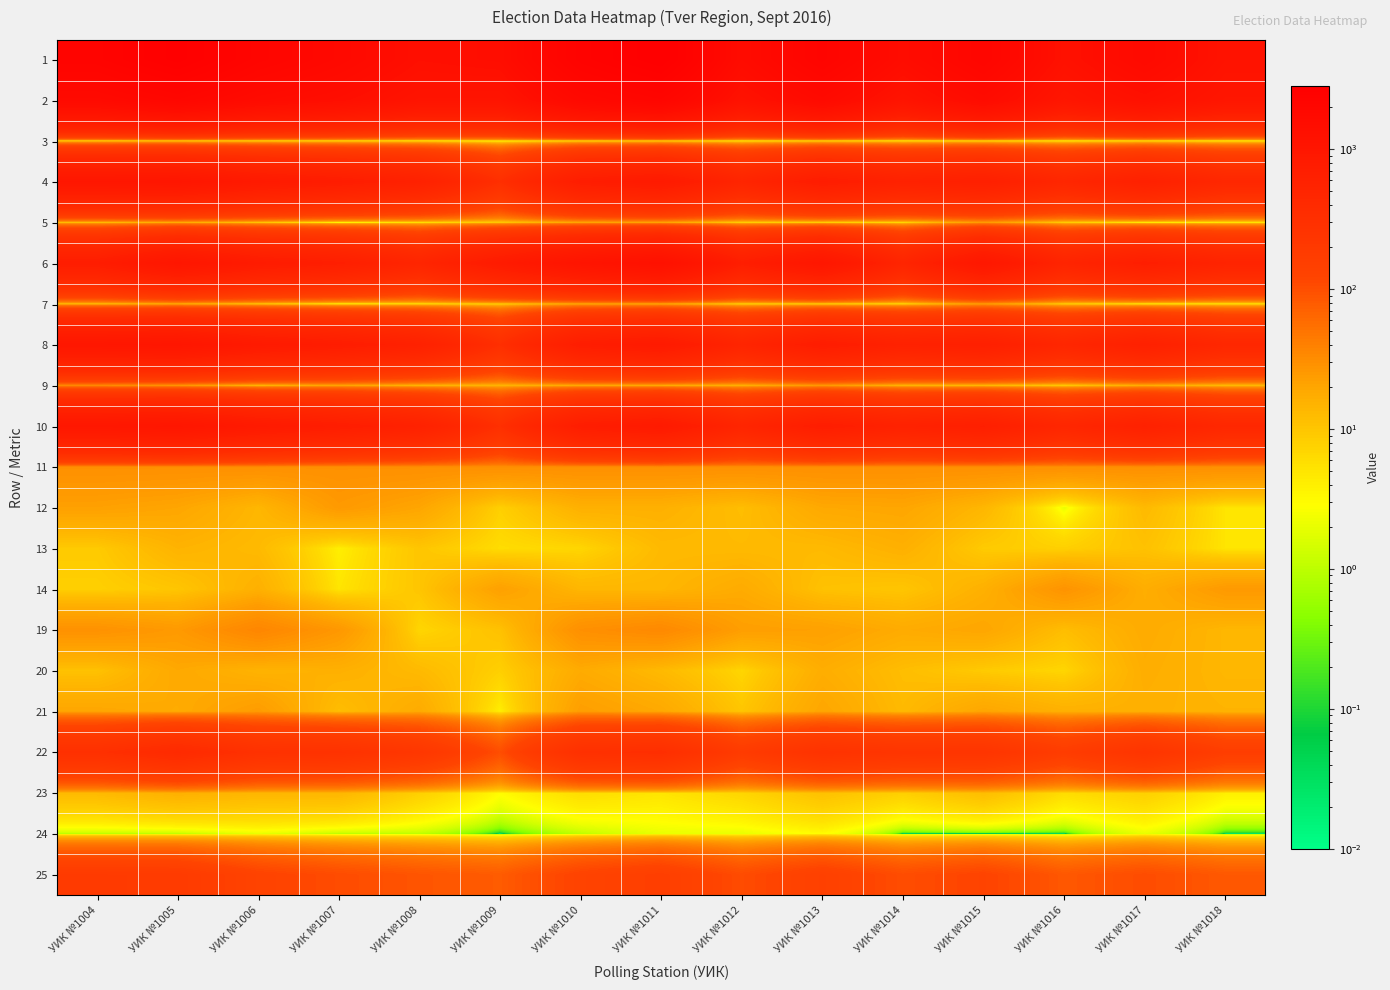

What is the difference between the highest and lowest values at УИК №1006?

2162.0